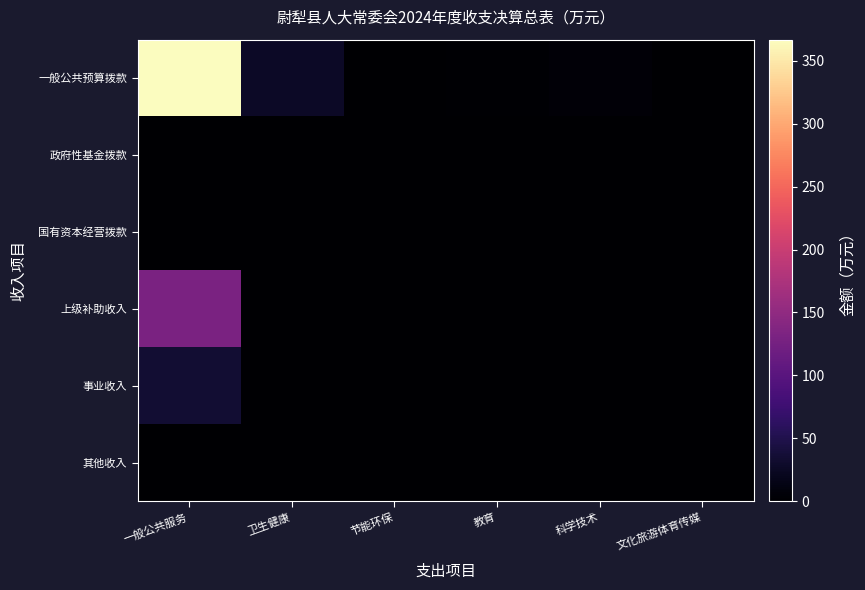

Reading left to right, extract all data points from this chart.

一般公共预算拨款: 一般公共服务=366.7	卫生健康=26.7	节能环保=0.0	教育=1.9	科学技术=5.0	文化旅游体育传媒=0.0
政府性基金拨款: 一般公共服务=0.0	卫生健康=0.0	节能环保=0.0	教育=0.0	科学技术=0.0	文化旅游体育传媒=0.0
国有资本经营拨款: 一般公共服务=0.0	卫生健康=0.0	节能环保=0.0	教育=0.0	科学技术=0.0	文化旅游体育传媒=0.0
上级补助收入: 一般公共服务=131.6	卫生健康=0.0	节能环保=0.0	教育=0.0	科学技术=0.0	文化旅游体育传媒=0.0
事业收入: 一般公共服务=34.7	卫生健康=0.0	节能环保=0.0	教育=0.0	科学技术=0.0	文化旅游体育传媒=0.0
其他收入: 一般公共服务=0.0	卫生健康=0.0	节能环保=0.0	教育=0.0	科学技术=0.0	文化旅游体育传媒=0.0